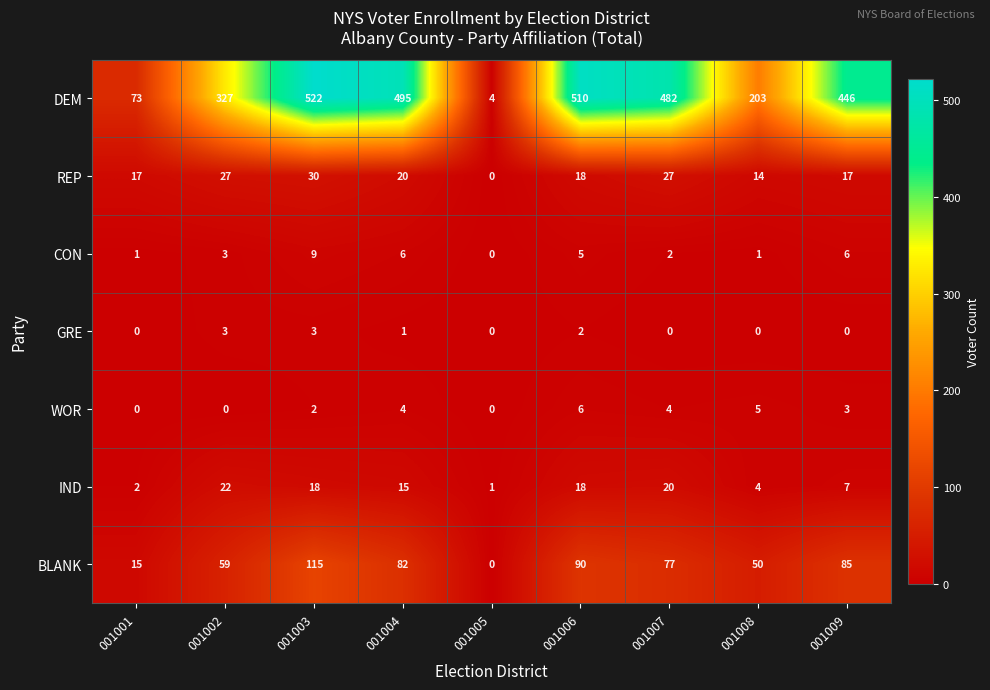

At how many categories does at least one series exceed 514?

1